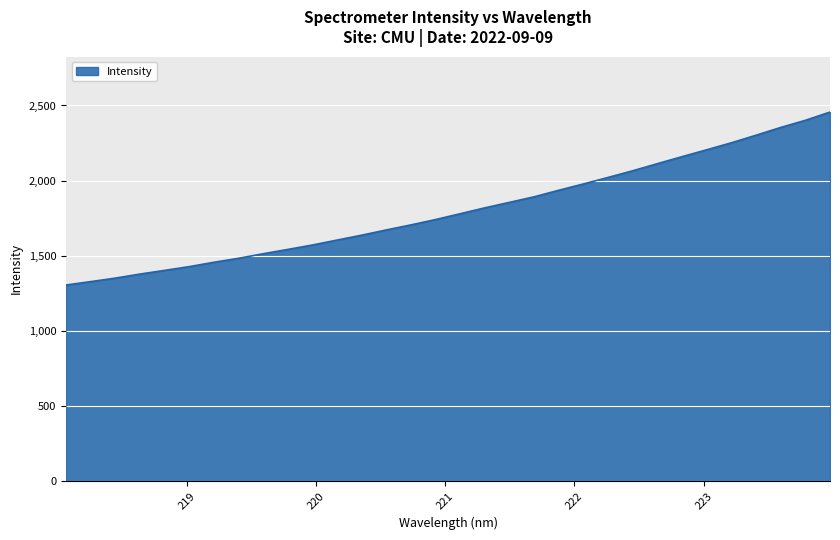

What is the minimum value shown in the chart?

1305.1